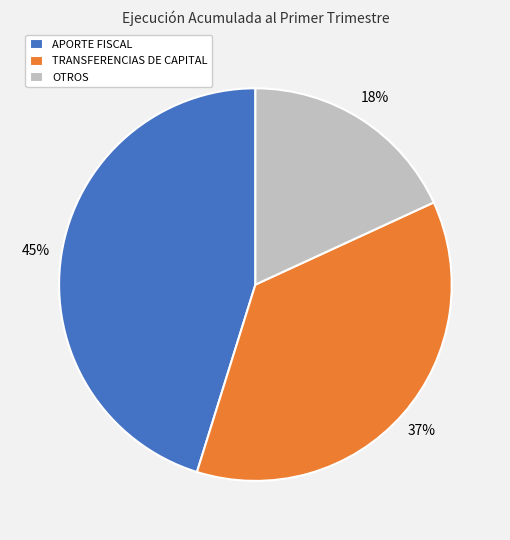

Combined, do TRANSFERENCIAS DE CAPITAL and APORTE FISCAL account for over 50%?

Yes